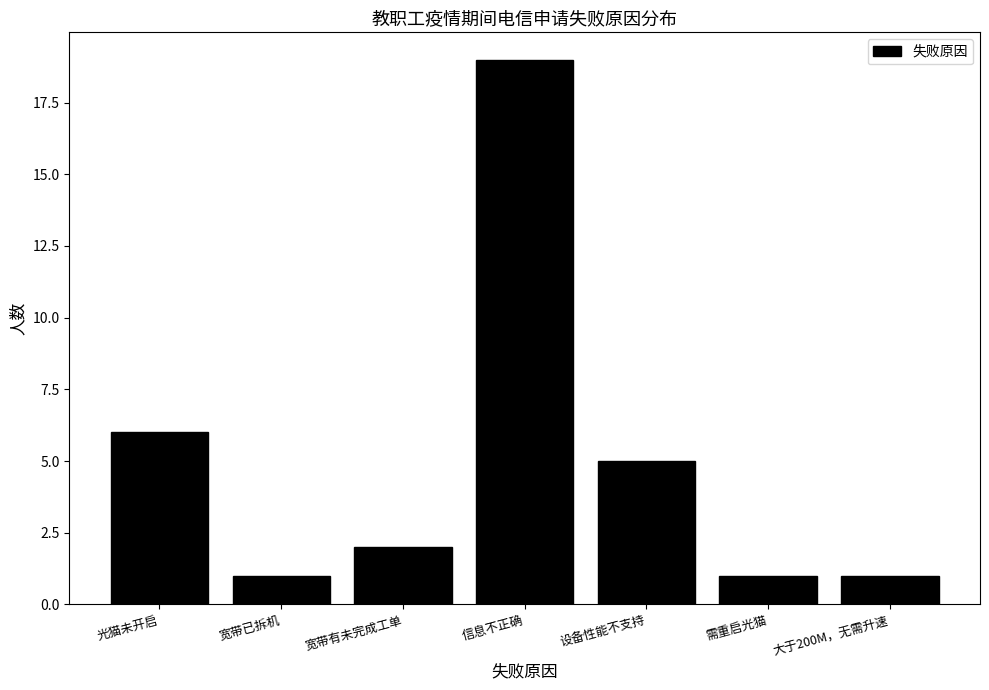

Reading left to right, what are all the values shown in this chart?

6	1	2	19	5	1	1